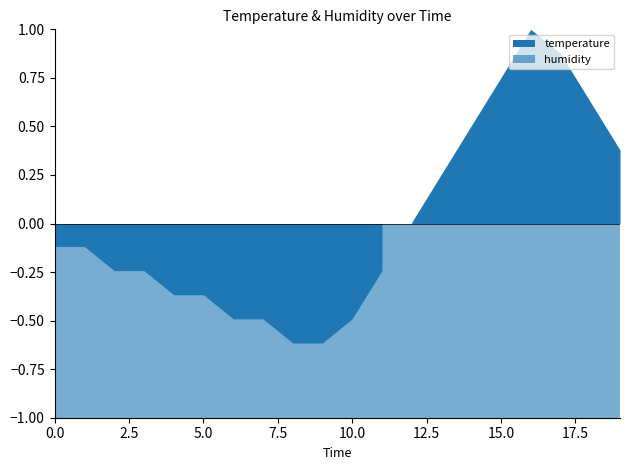

The temperature series shows 6.0 at 00:00. True or false?

False